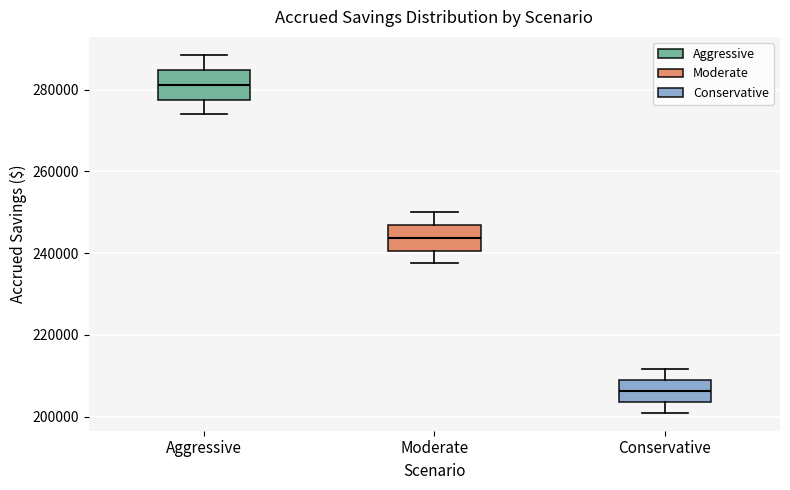

Reading left to right, read every box against the y-axis: the position of its median line, the range the box covers, and the ends of its whiskers. The values are not printed on the chart, so give them approximately, as read against the axis.

Aggressive: median 282000, box 278000 to 284000, whiskers 274000 to 288000
Moderate: median 244000, box 240000 to 246000, whiskers 238000 to 250000
Conservative: median 206000, box 204000 to 208000, whiskers 200000 to 212000